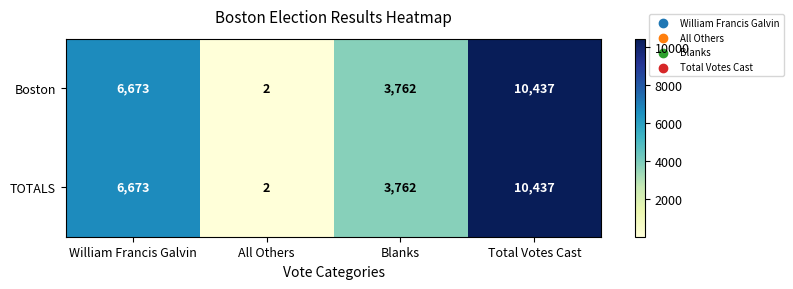

At which category is the sum across all series the highest?

Total Votes Cast